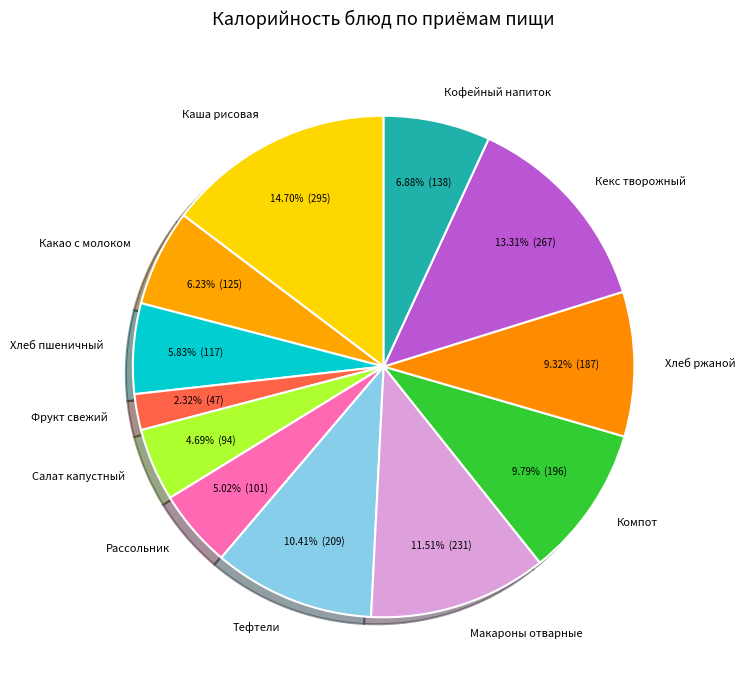

What is the smallest slice in the pie chart?

Фрукт свежий